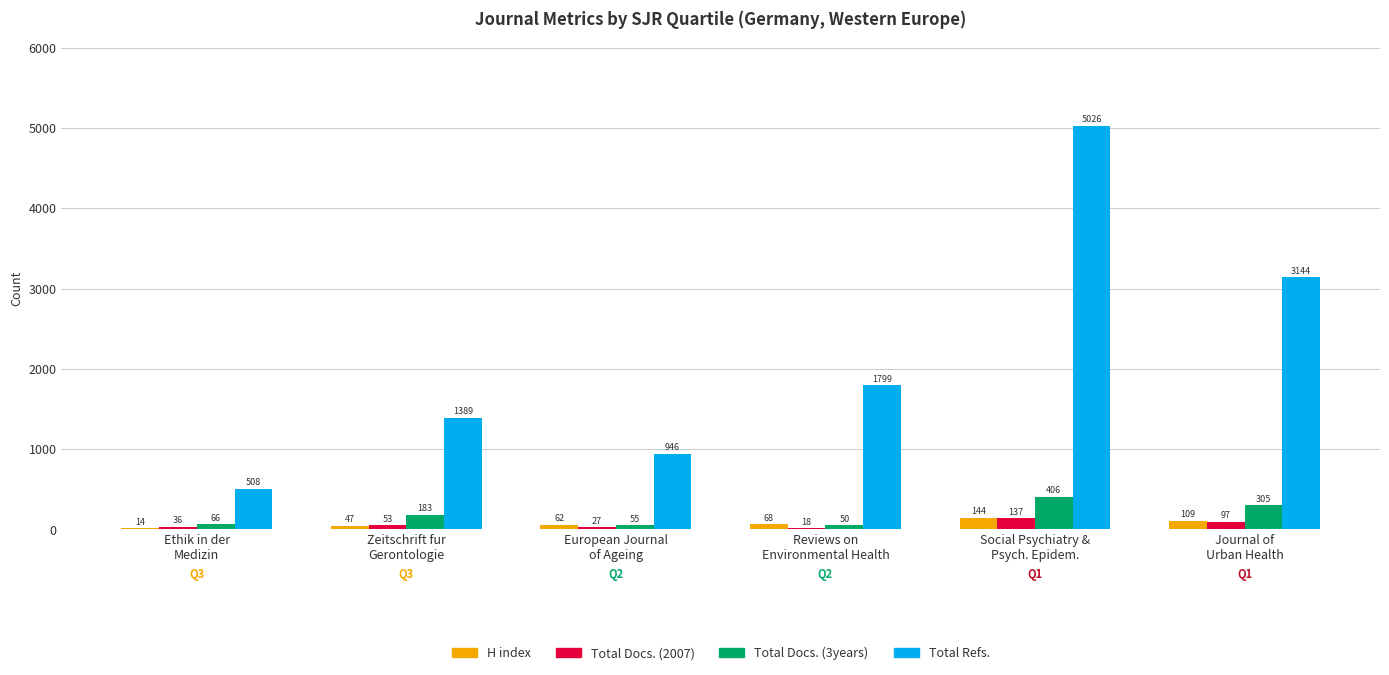

What is the sum of all Total Docs. (2007) values?

368